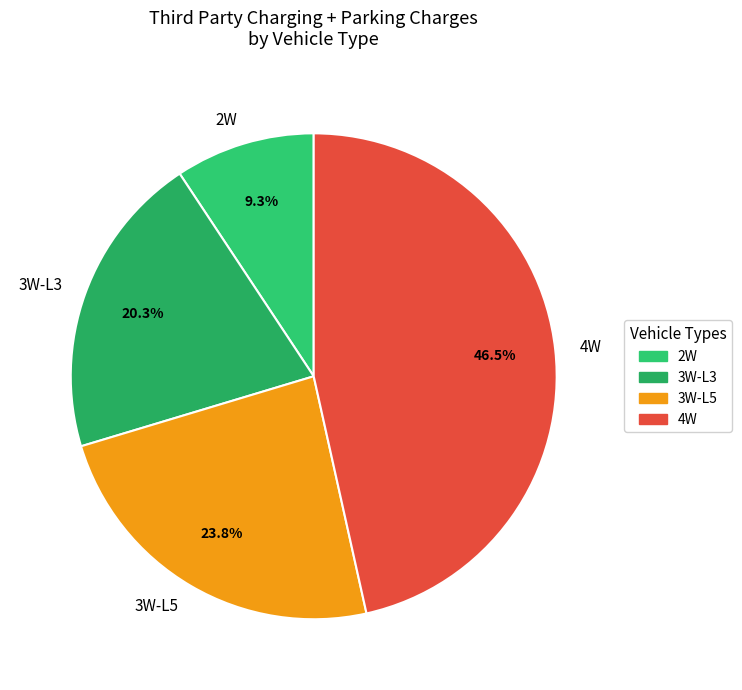

Combined, do 3W-L3 and 4W account for over 50%?

Yes